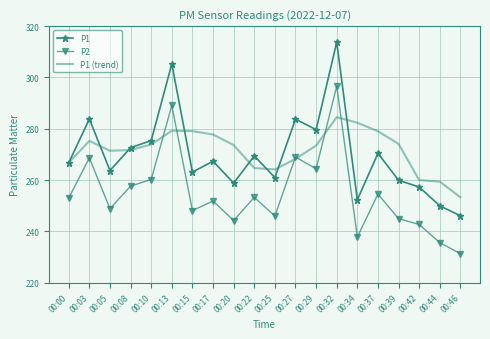

Which category has the lowest value in the P1 series?

00:46